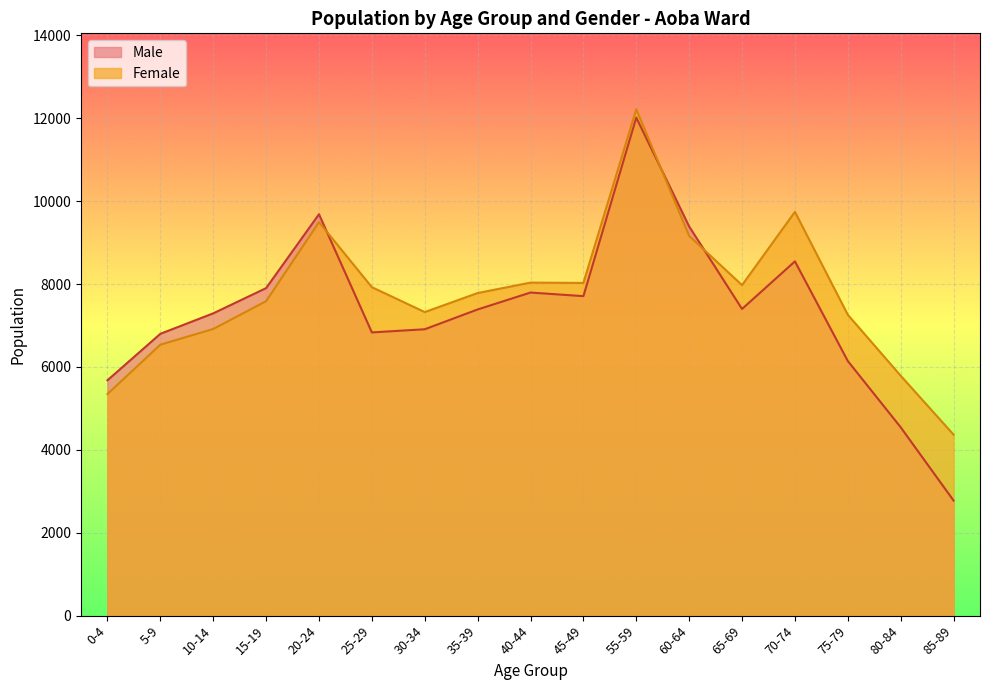

What are all the series names shown in the legend?

Male, Female